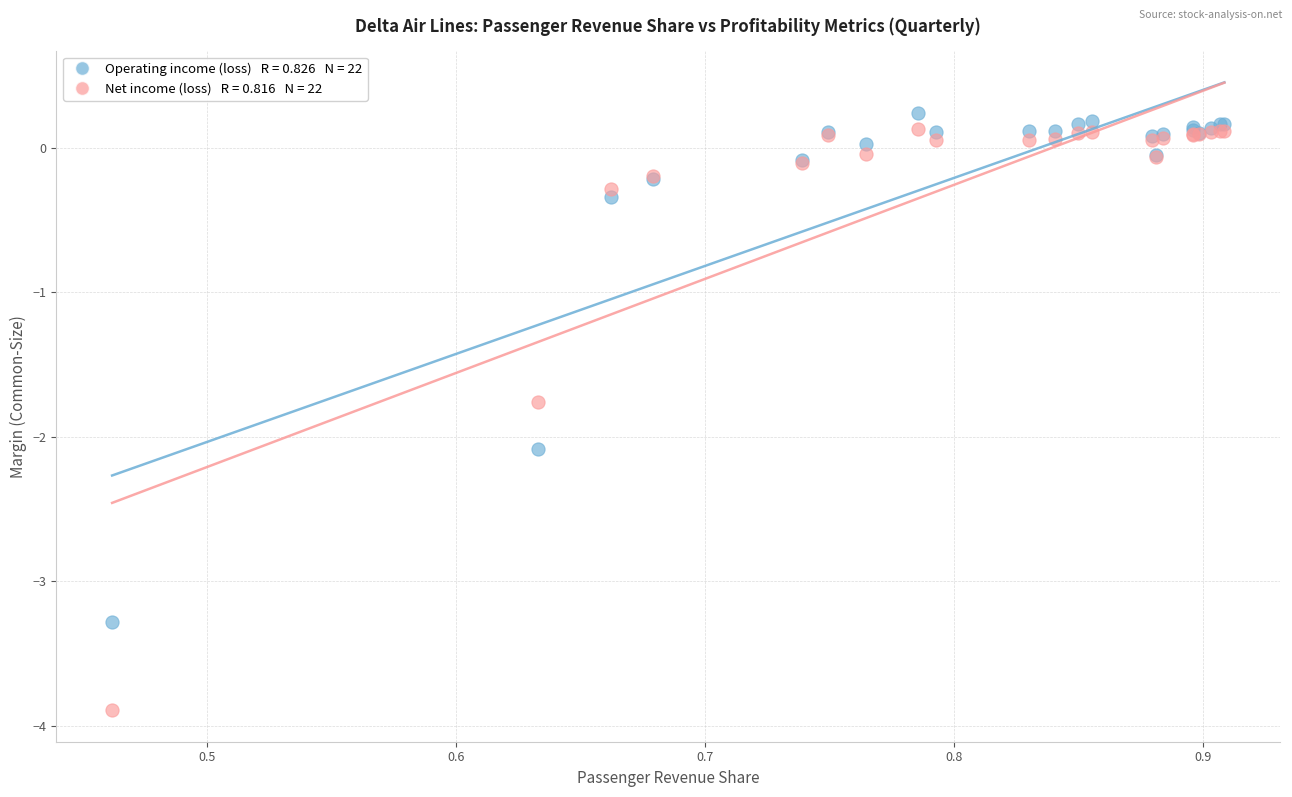

Across all series, what Y value is closest to -1?

-0.3